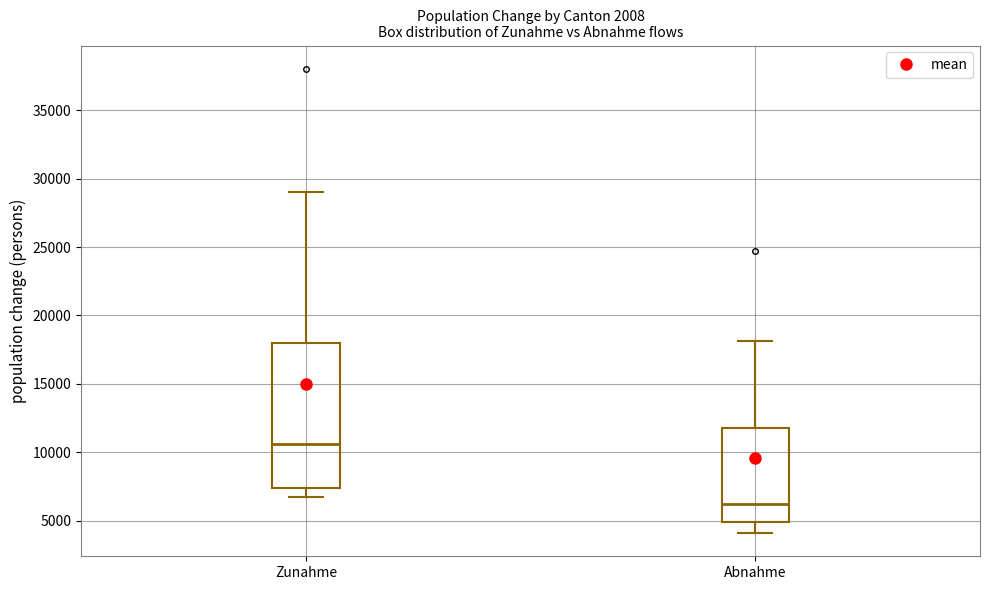

Reading left to right, read every box against the y-axis: the position of its median line, the range the box covers, and the ends of its whiskers. The values are not printed on the chart, so give them approximately, as read against the axis.

Zunahme: median 10500, box 7500 to 18000, whiskers 6500 to 29000
Abnahme: median 6000, box 5000 to 12000, whiskers 4000 to 18000